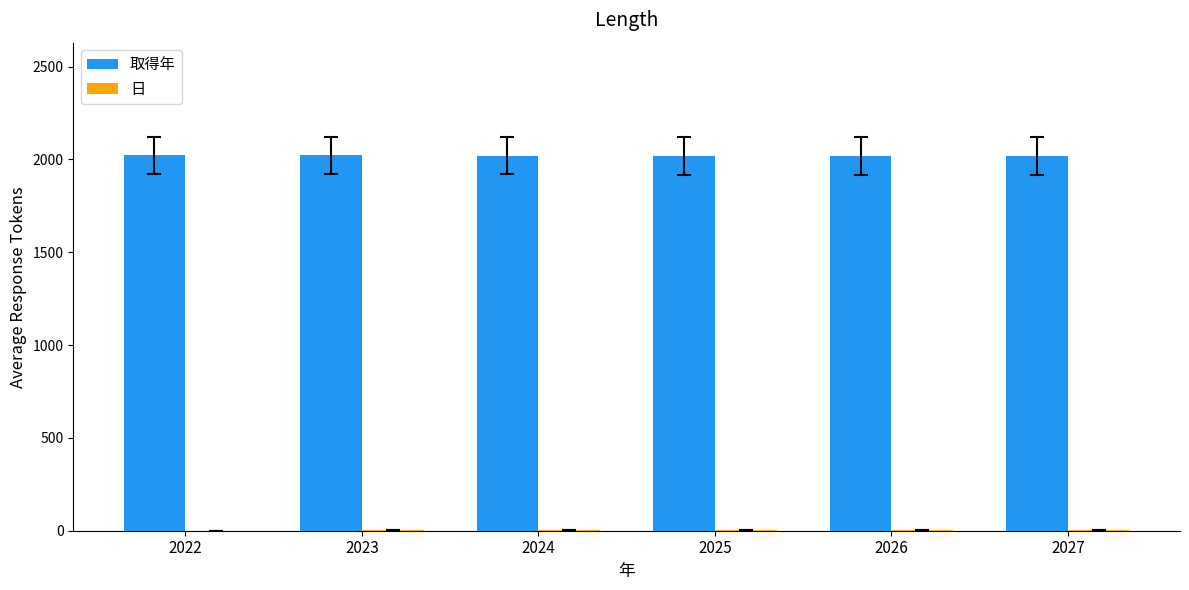

What is the sum of all 取得年 values?

12117